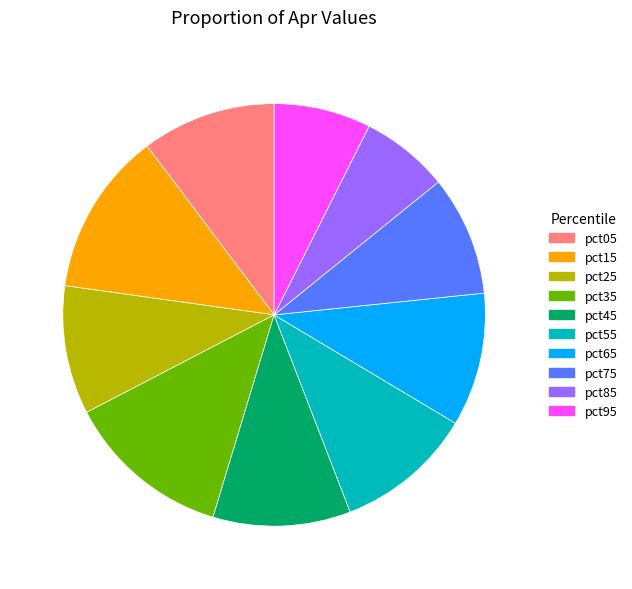

How many slices are in this pie chart?

10